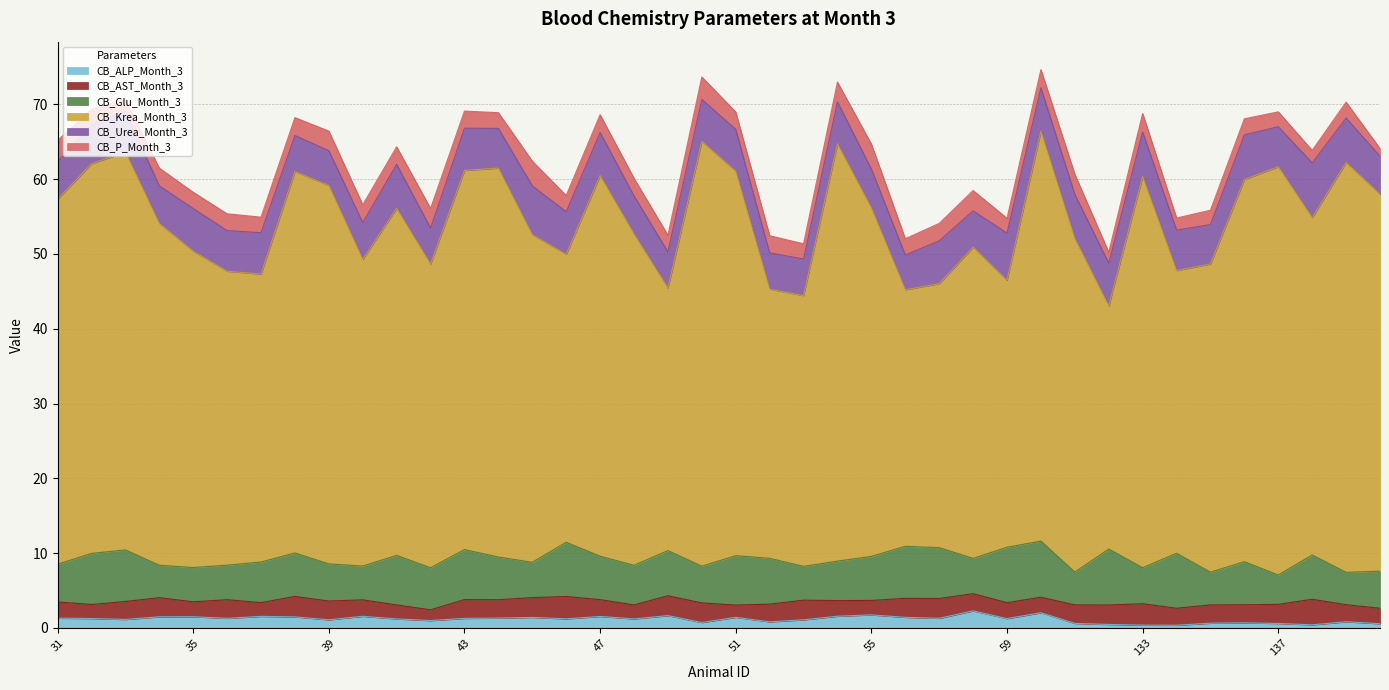

What is the maximum value for CB_AST_Month_3?

3.4